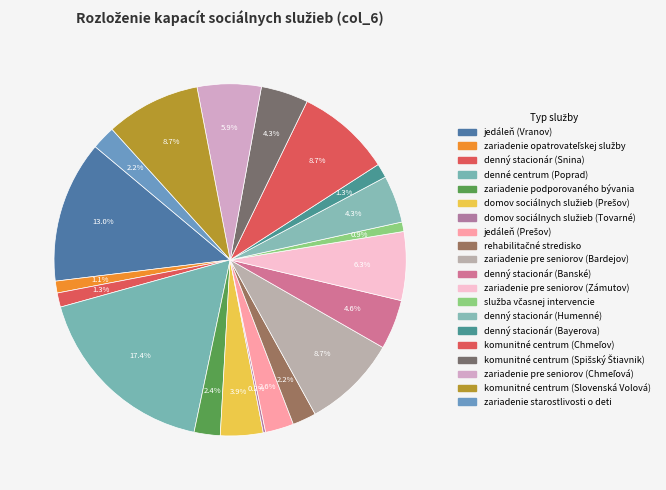

Is rehabilitačné stredisko the majority of the pie?

No